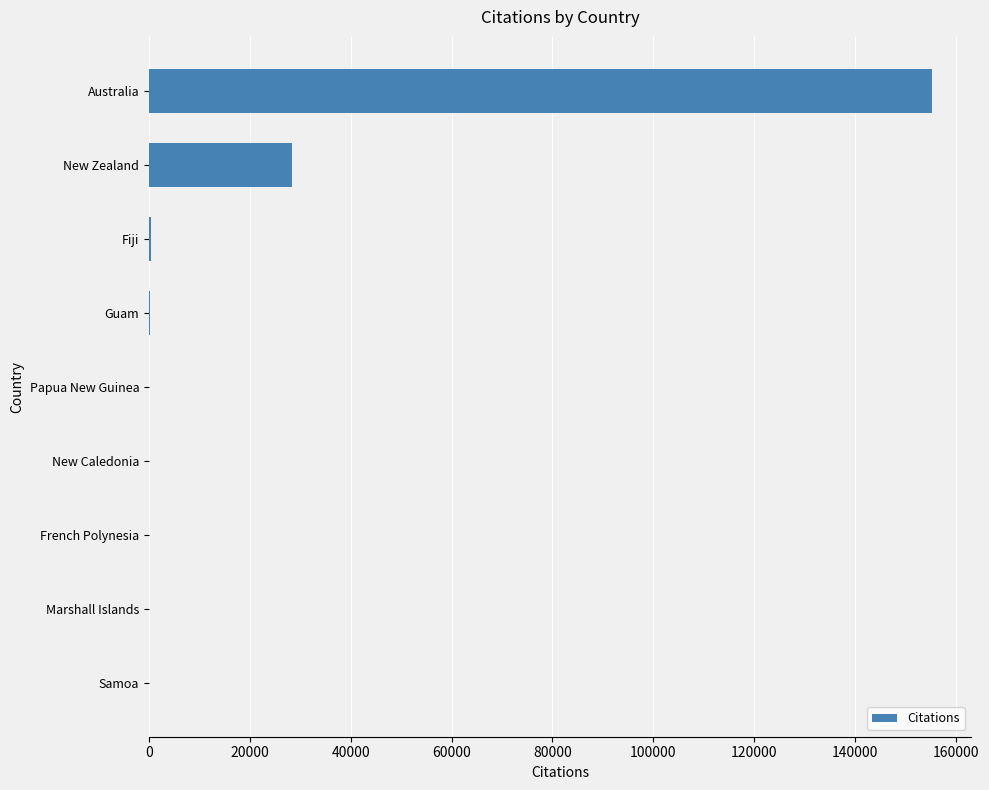

What is the average value?

20507